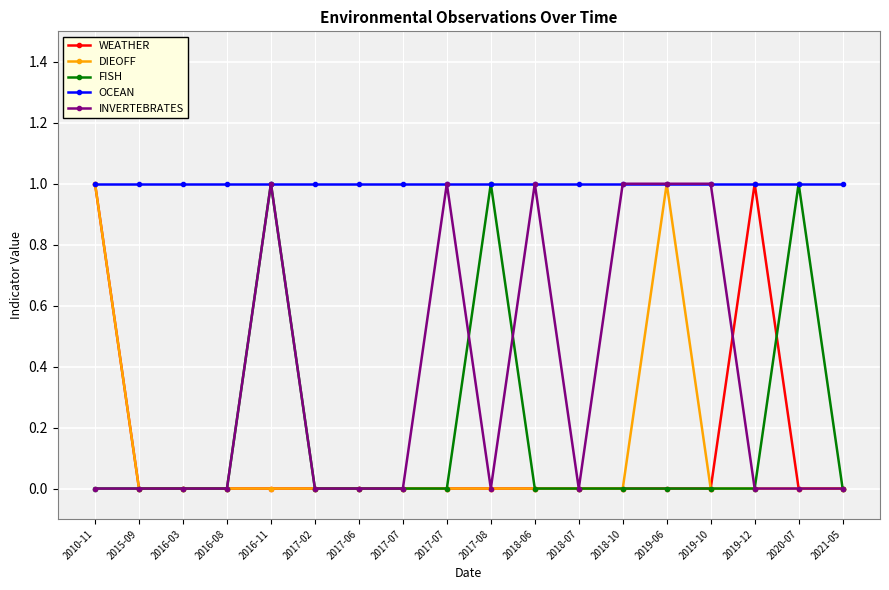

What are all the series names shown in the legend?

WEATHER, DIEOFF, FISH, OCEAN, INVERTEBRATES